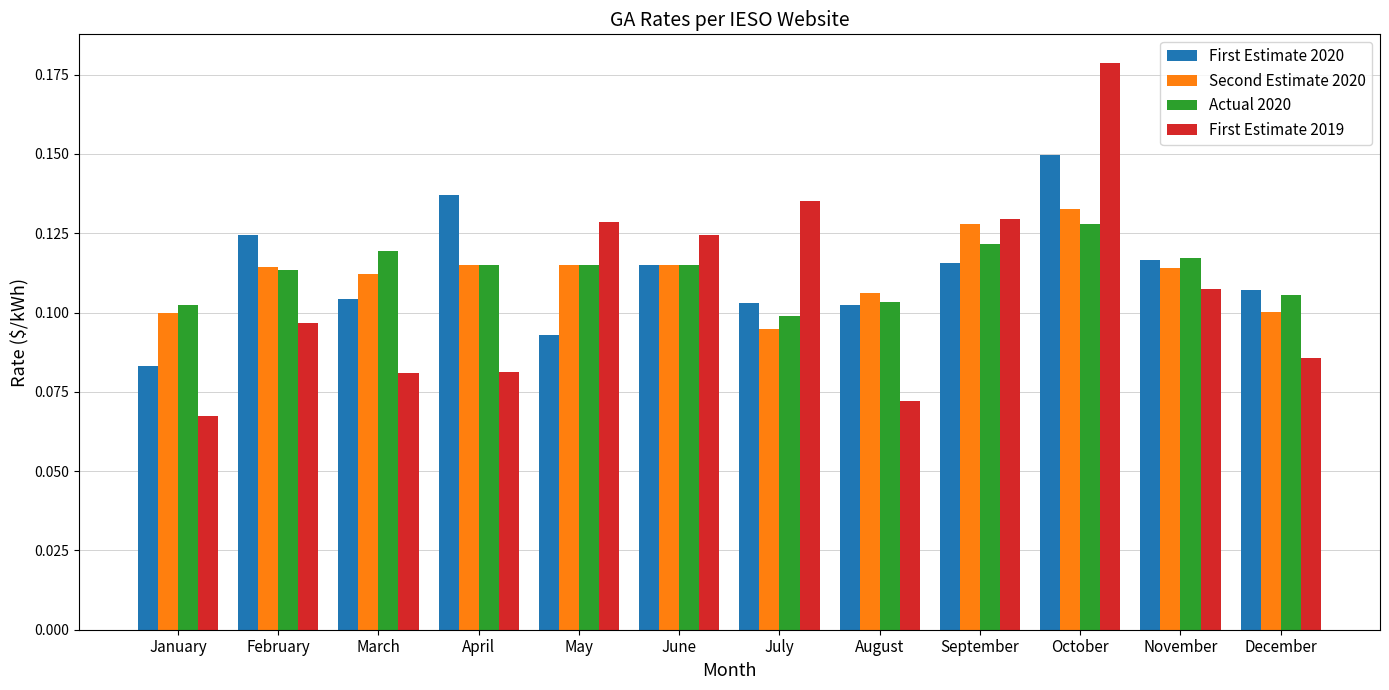

How many series are shown in this chart?

4